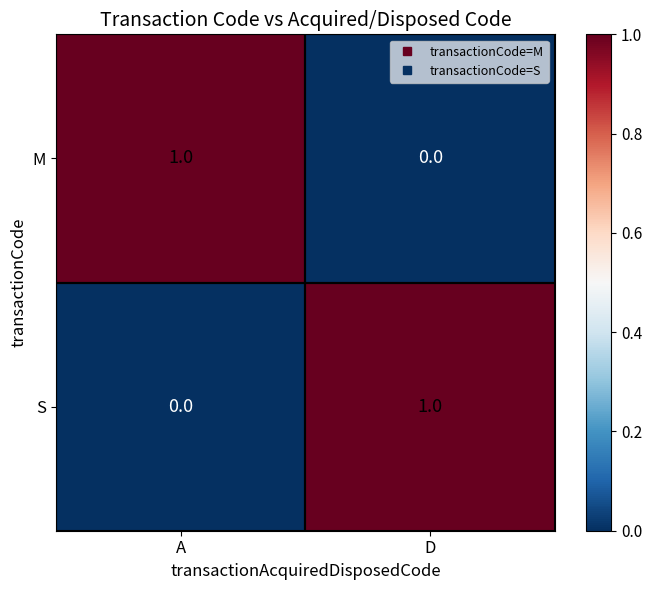

The value of S at D is 0. True or false?

False